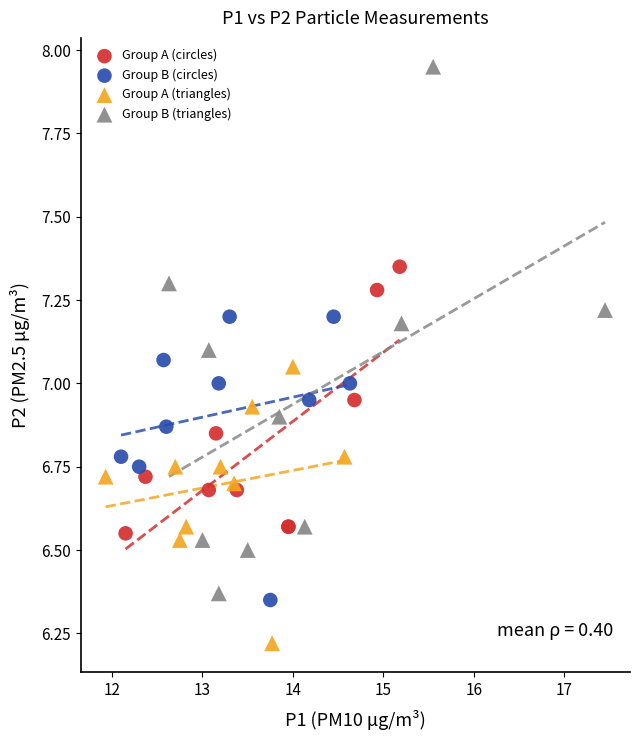

Which series has the widest spread of Y values?

Group B (triangles)